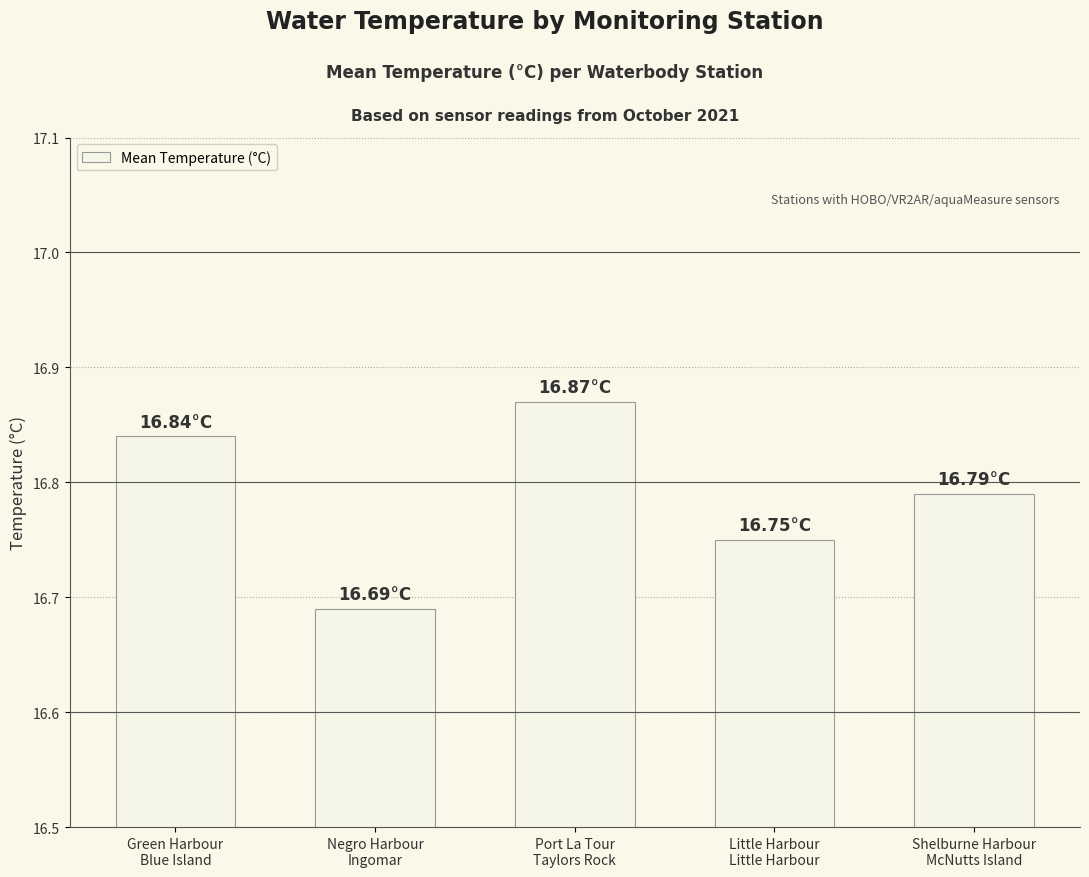

What is the label of the 5th bar from the right?

Green Harbour
Blue Island